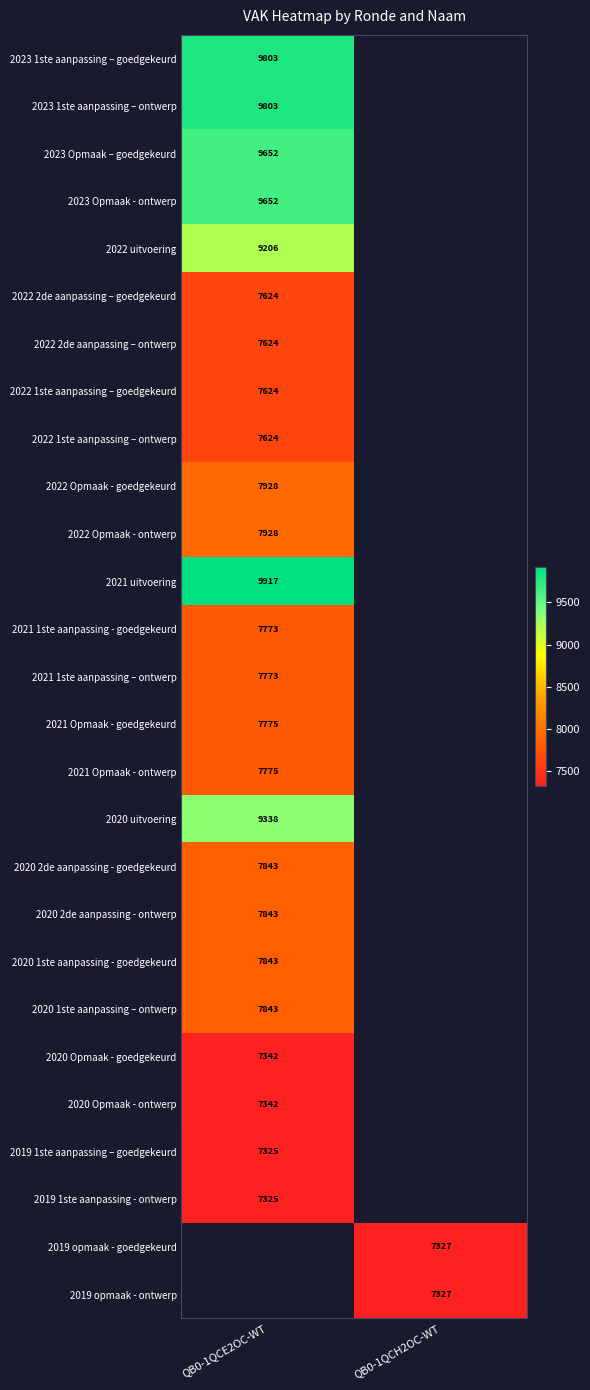

Which has a higher value, QB0-1QCH2OC-WT or QB0-1QCE2OC-WT?

QB0-1QCE2OC-WT